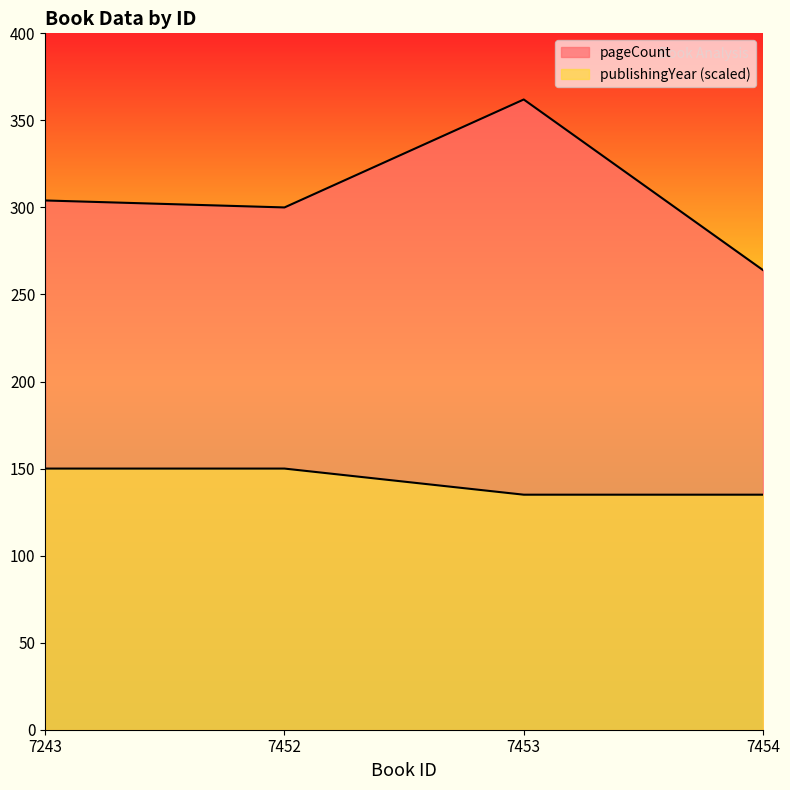

The publishingYear series shows 150 at 7452. True or false?

True